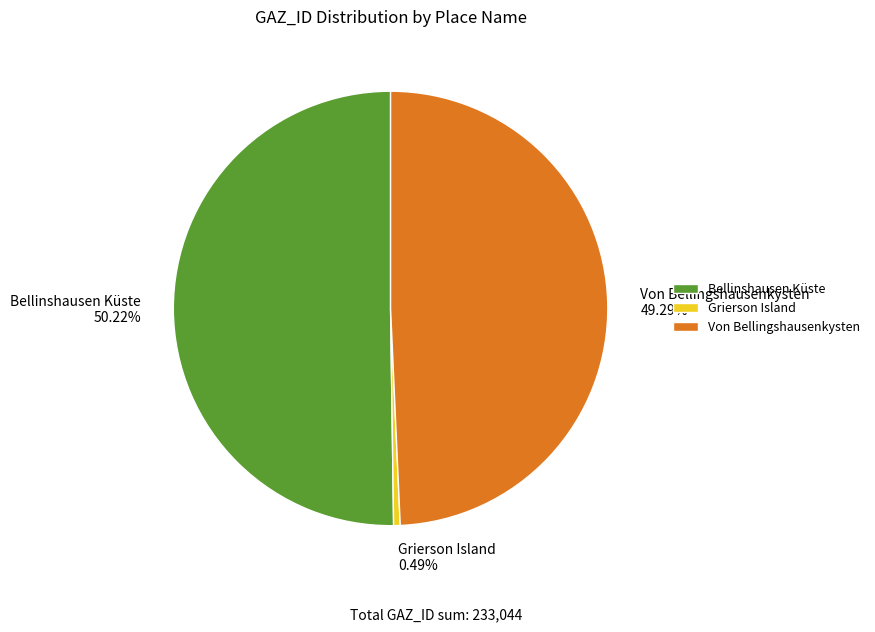

What percentage do Bellinshausen Küste and Von Bellingshausenkysten together represent?

99.5%